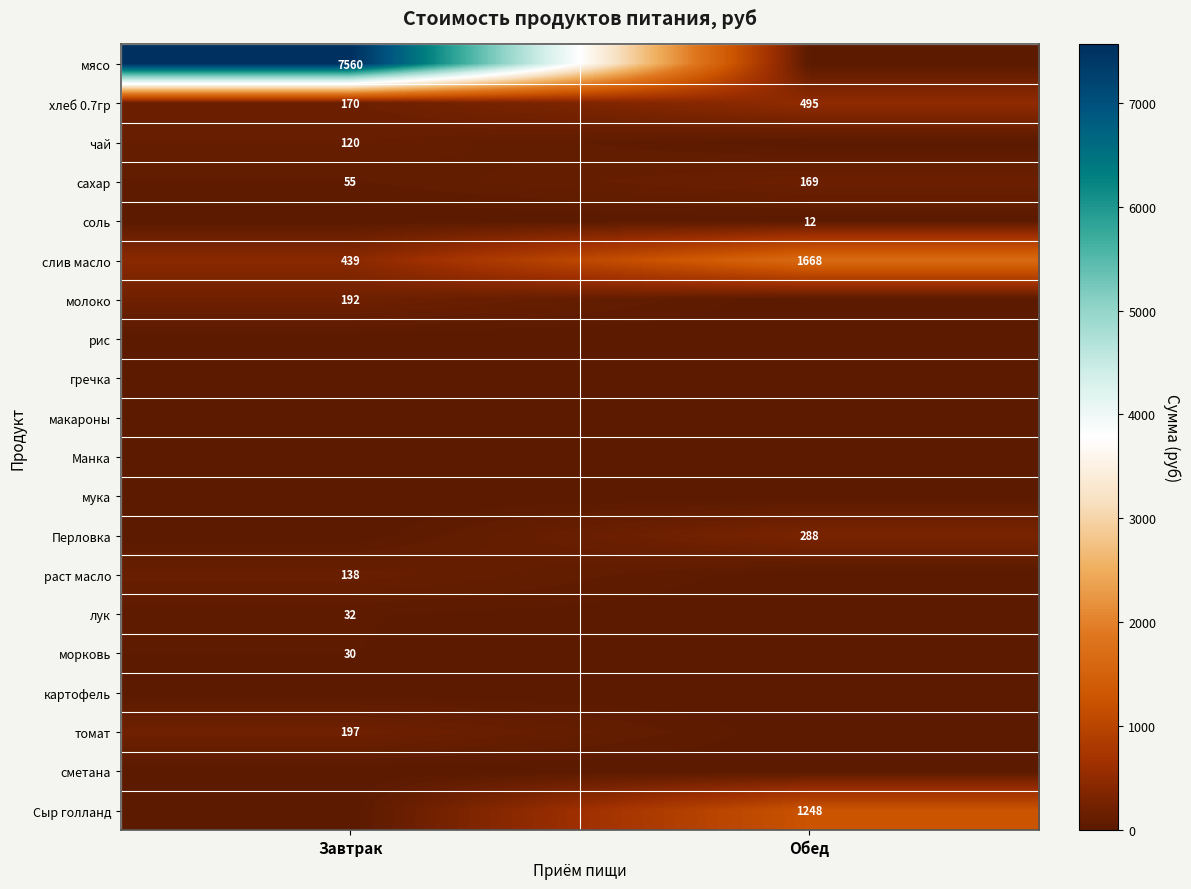

The value of хлеб 0.7гр at Завтрак is 170. True or false?

True